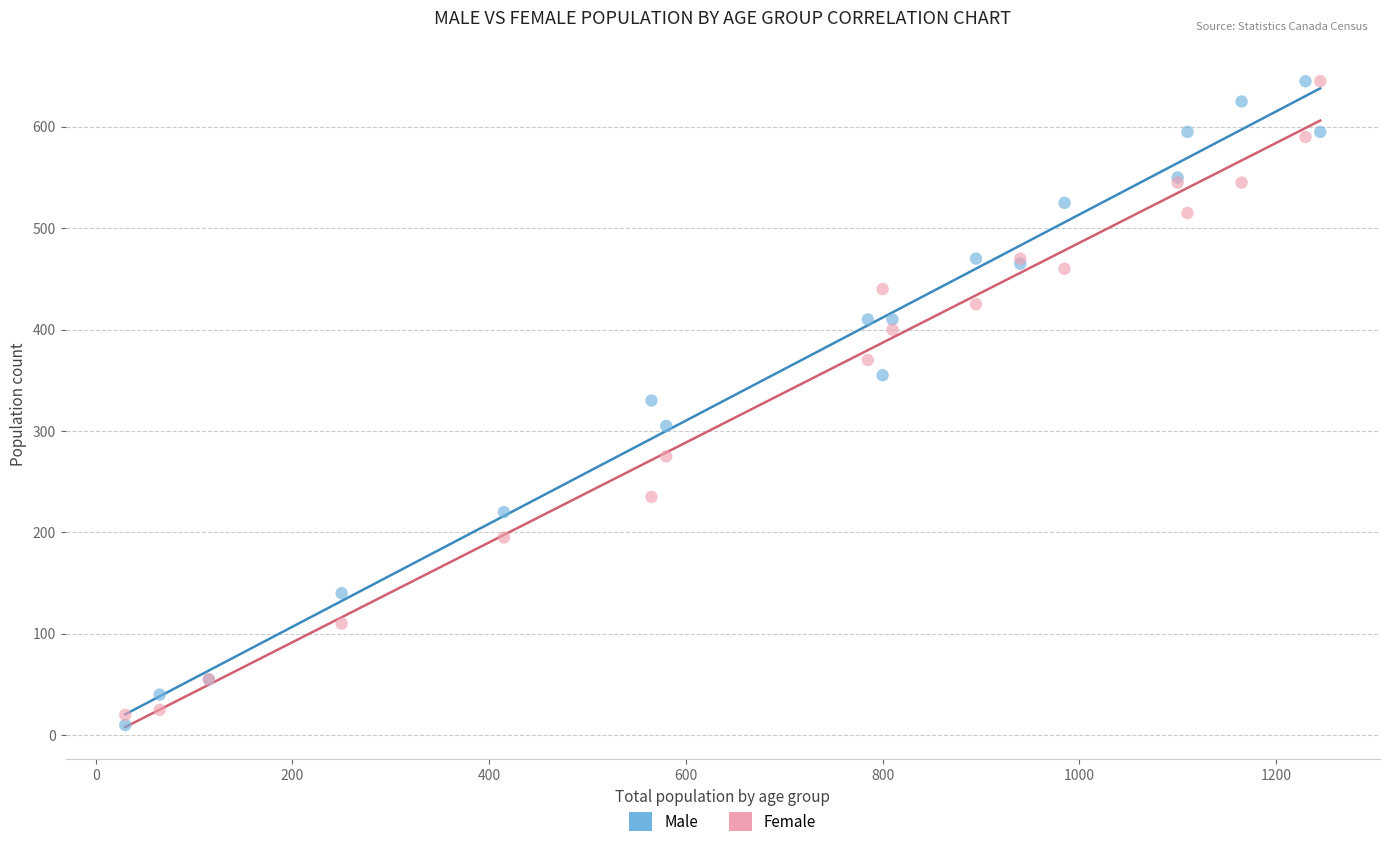

What is the X range (max minus min) for the scatter plot?

1215